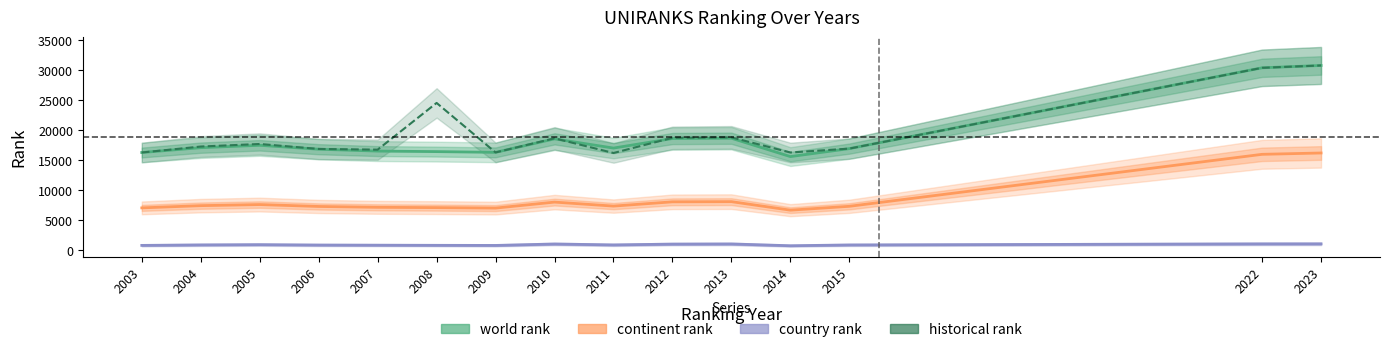

Which category has the lowest value in the country rank series?

2014